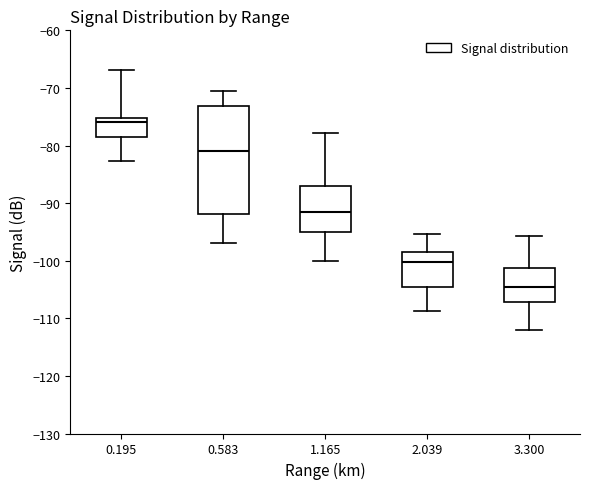

Which box's median line is the lowest?

3.300